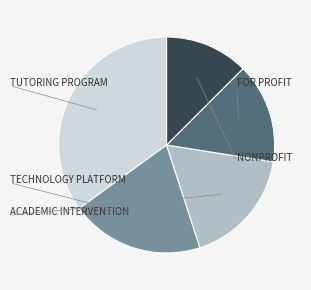

Does any single category account for the majority?

No